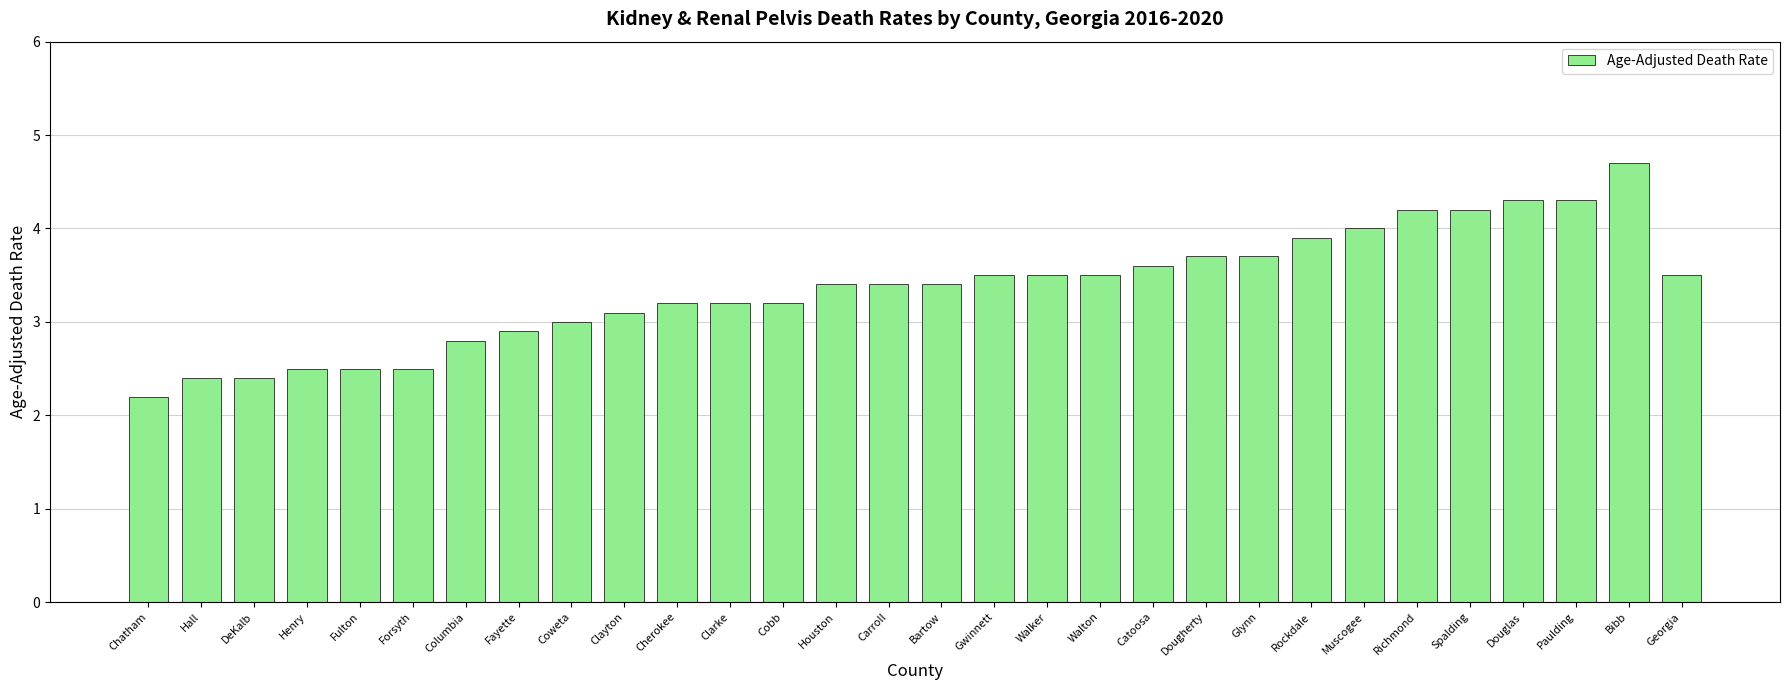

The value at Coweta is 3.0. True or false?

True